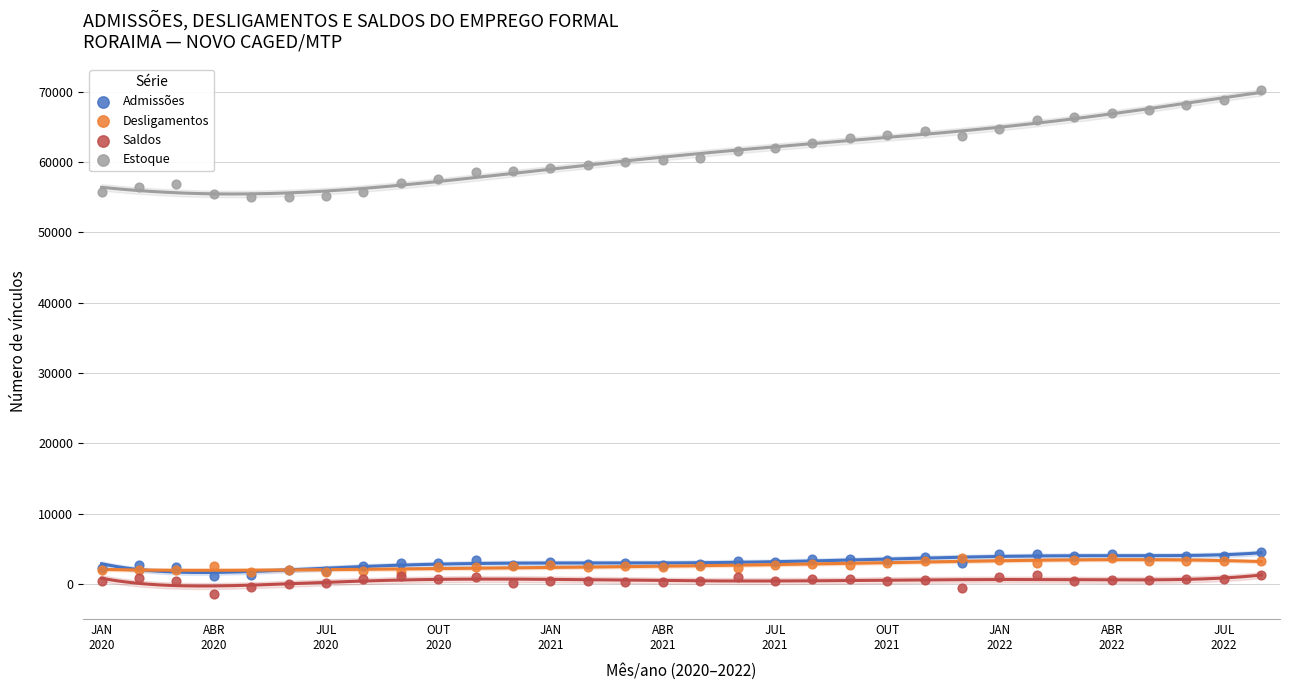

What are all the series names shown in the legend?

Admissões, Desligamentos, Saldos, Estoque